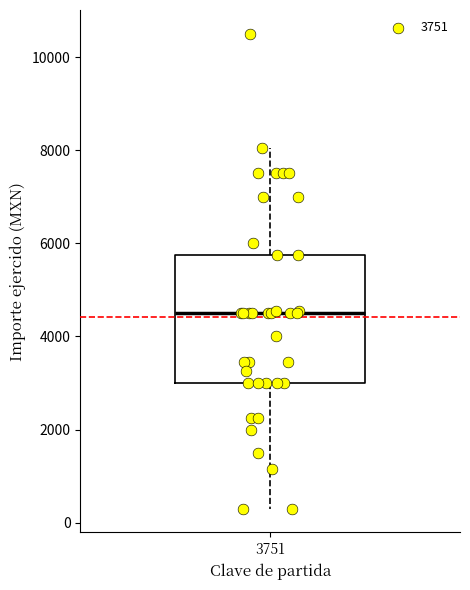

Where does the lower whisker of the box at x = 3751 end on the y-axis? The values are not printed on the chart, so give them approximately, as read against the axis.

400